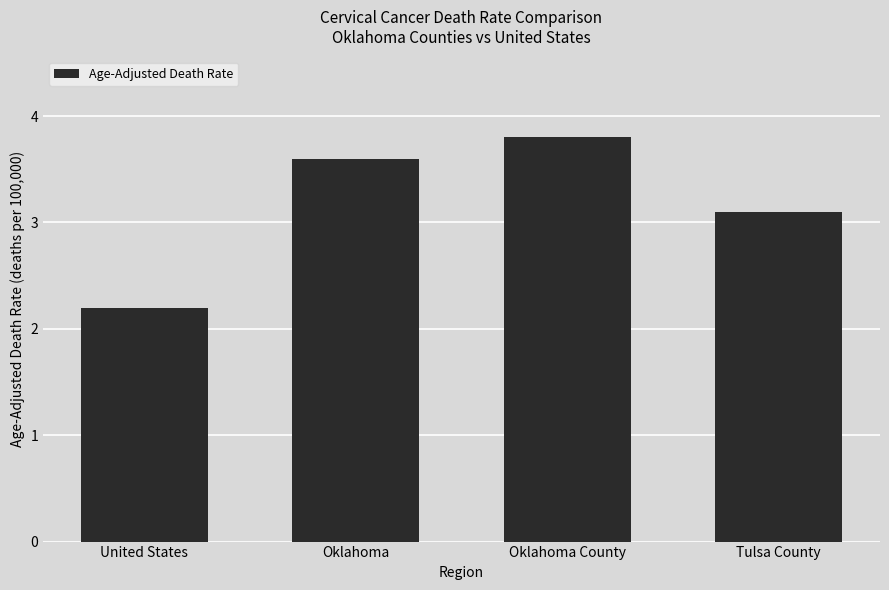

Reading left to right, list all the values displayed in this chart.

2.2	3.6	3.8	3.1